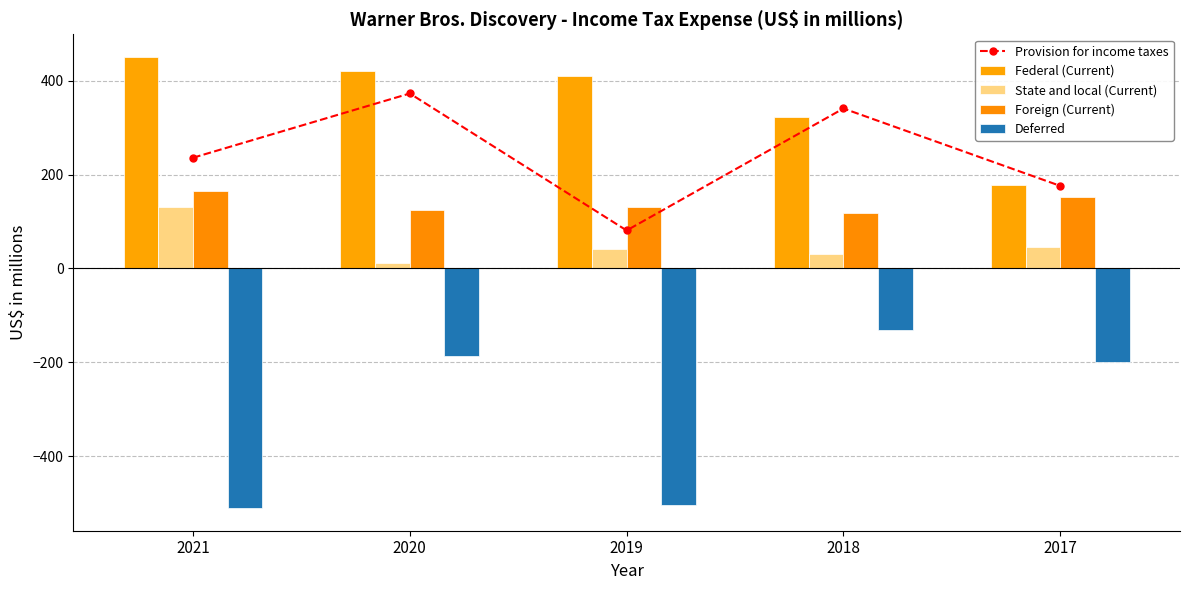

What are all the series names shown in the legend?

Provision for income taxes, Federal (Current), State and local (Current), Foreign (Current), Deferred